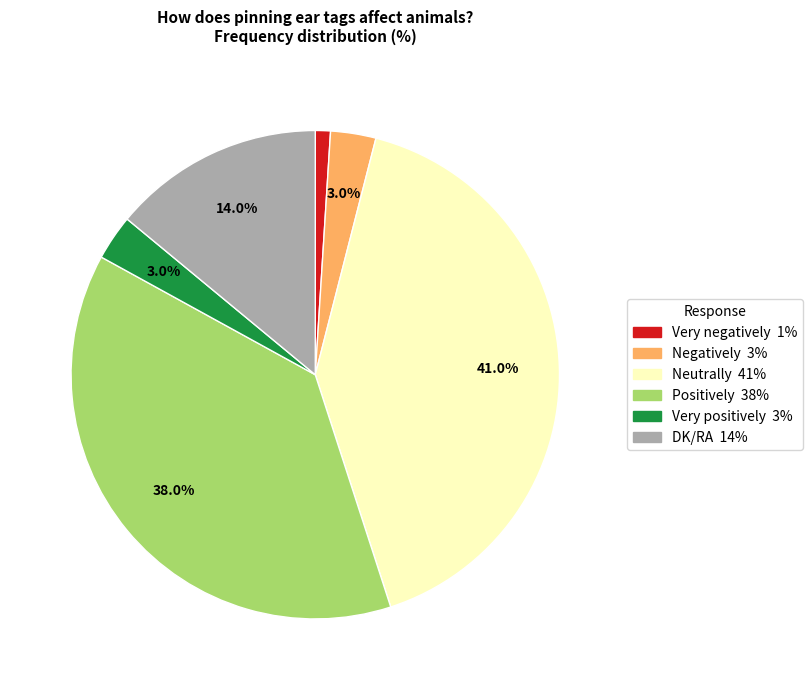

How many segments does this pie chart have?

6